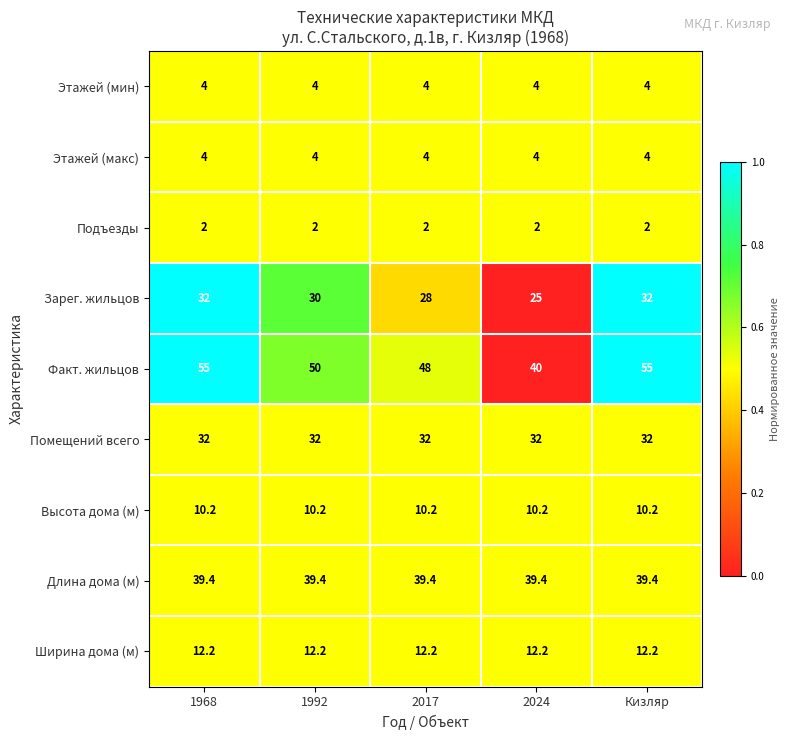

What is the difference between the highest and lowest values at 1992?

48.0